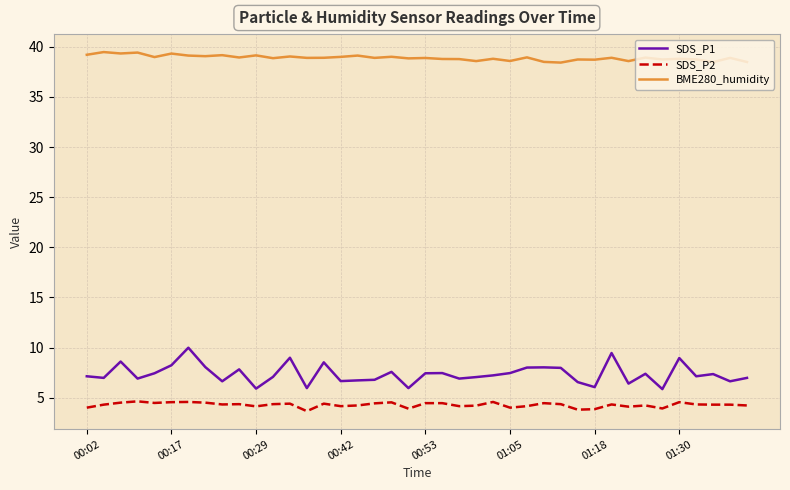

Which series has the largest range (max minus min)?

SDS_P1